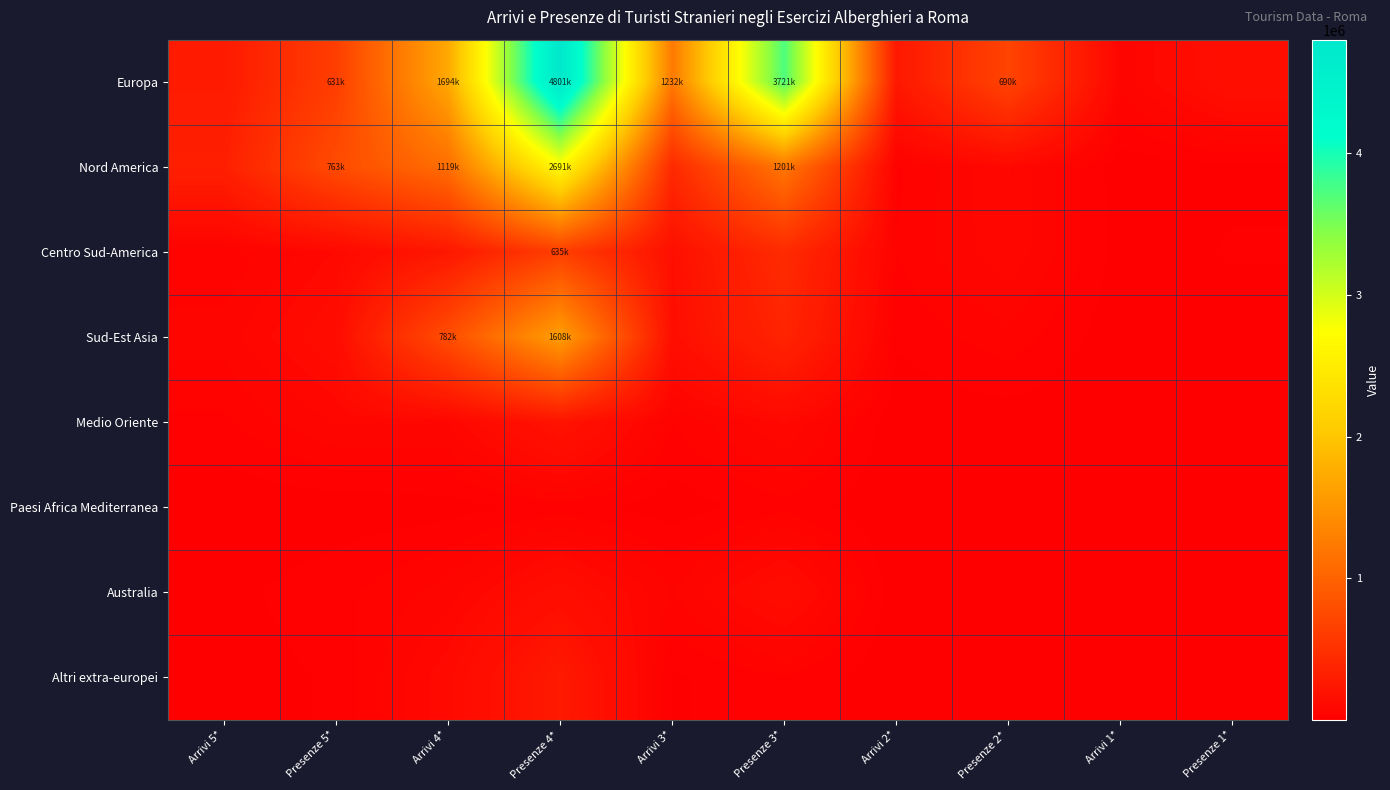

What is the maximum value shown in the chart?

4801643